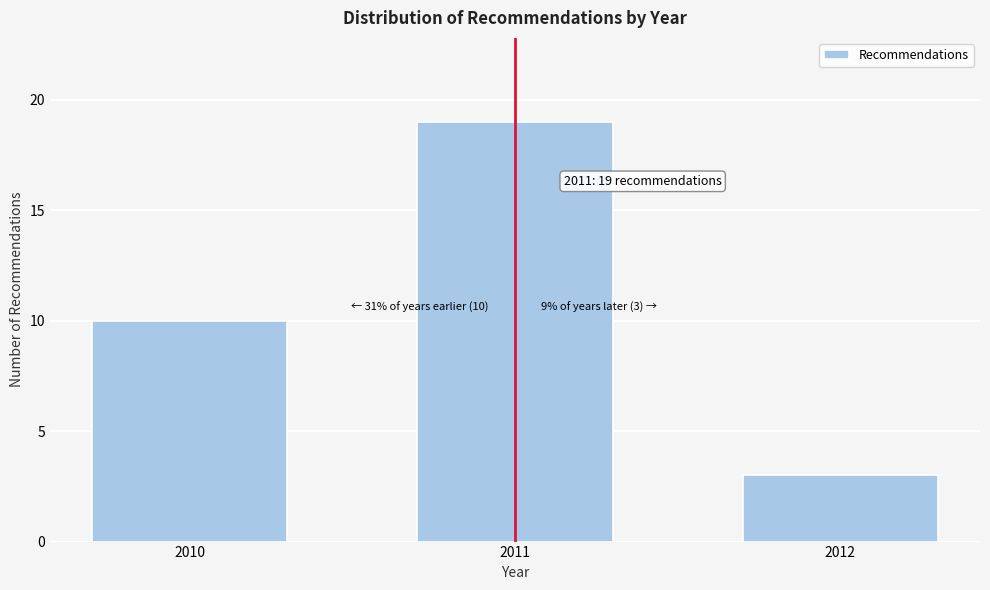

Reading left to right, list all the values displayed in this chart.

2010=10	2011=19	2012=3